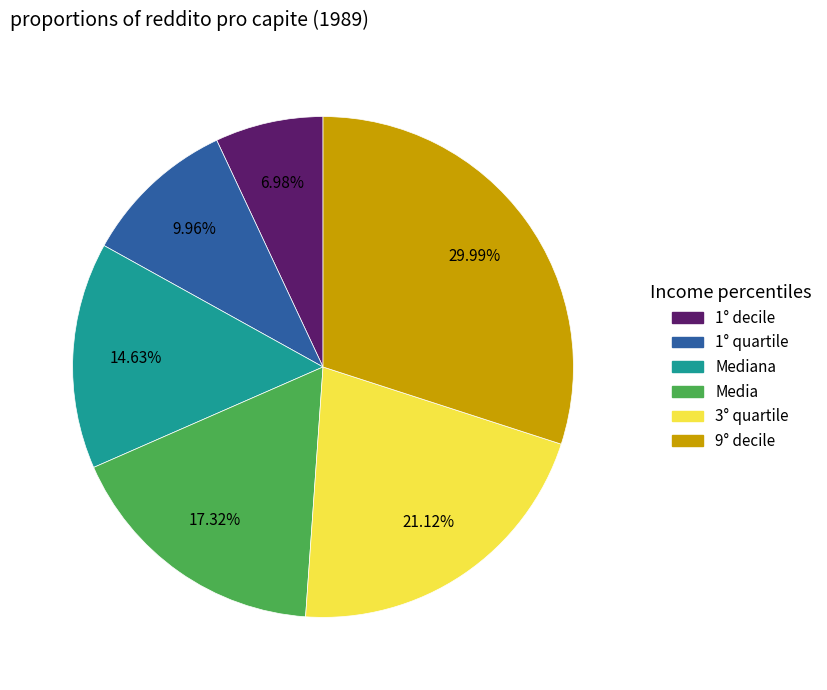

Is there any slice that represents more than half of the pie?

No